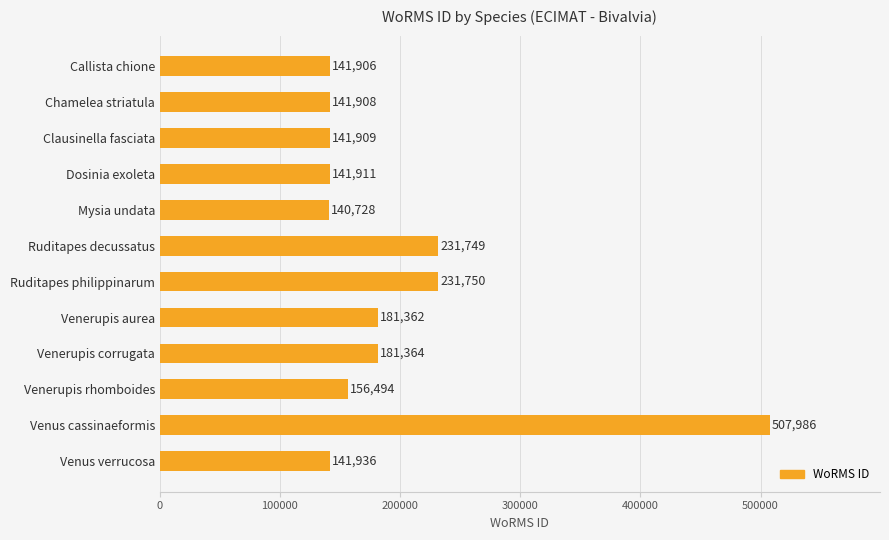

Approximately how many times larger is the value at Mysia undata compared to Venerupis aurea?

0.8